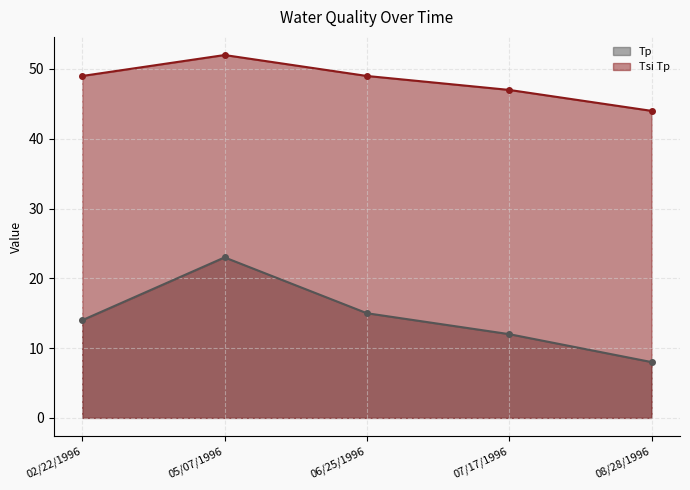

Count the Tsi Tp values in the range 47 to 49.

3